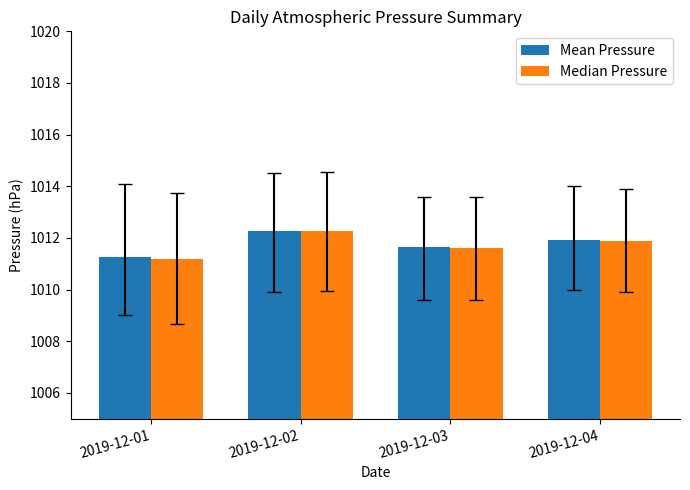

At how many categories does at least one series exceed 1011?

4